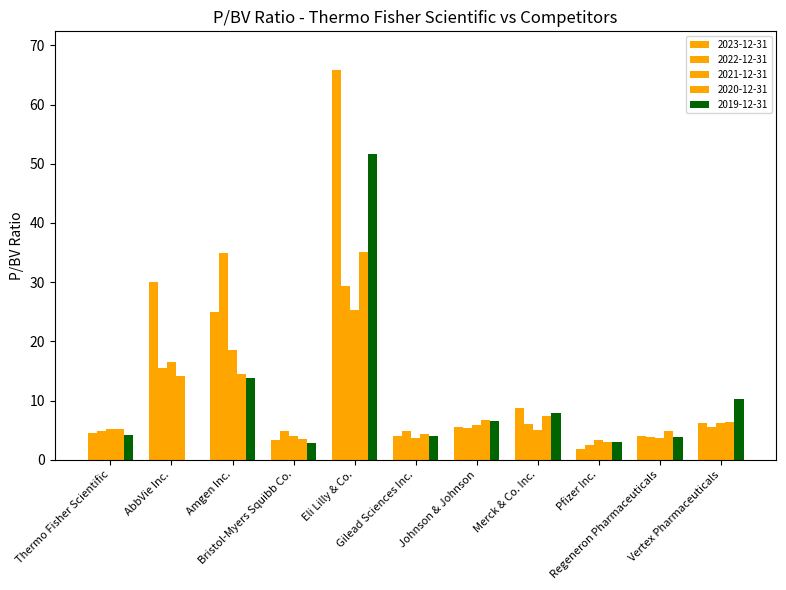

Is it true that 2020-12-31 equals 11.2 at Johnson & Johnson?

False